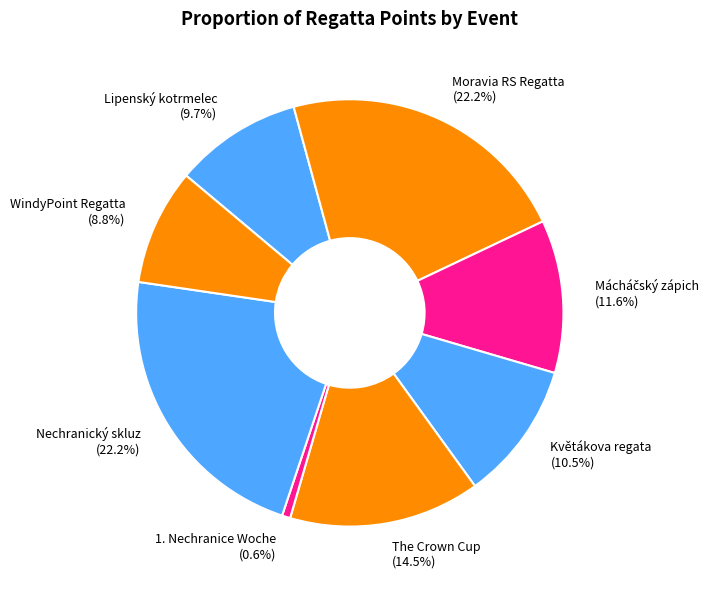

Which slice is the smallest?

1. Nechranice Woche